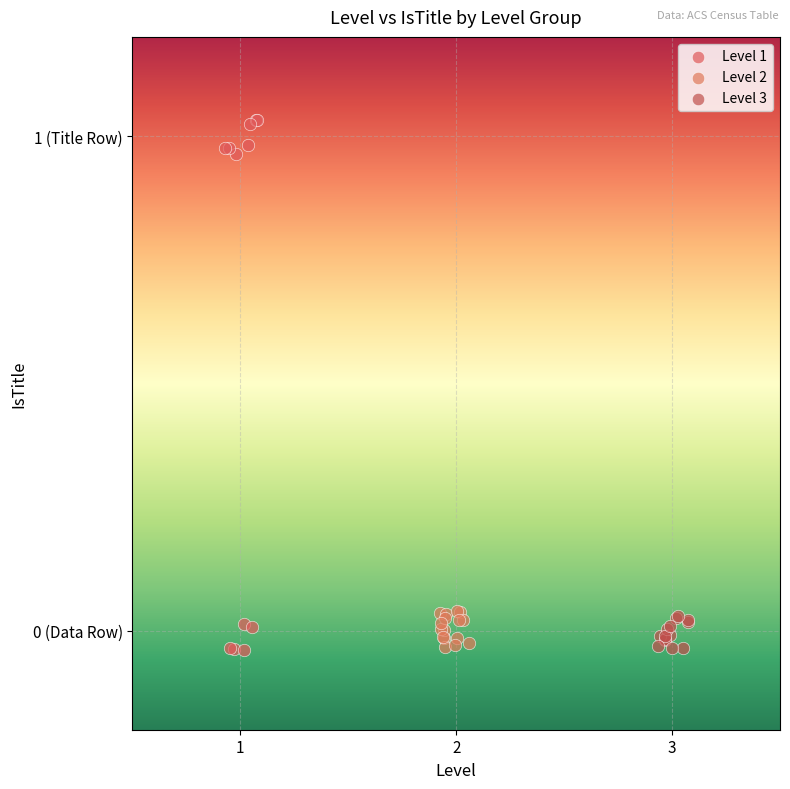

What are all the series names shown in the legend?

Level 1, Level 2, Level 3